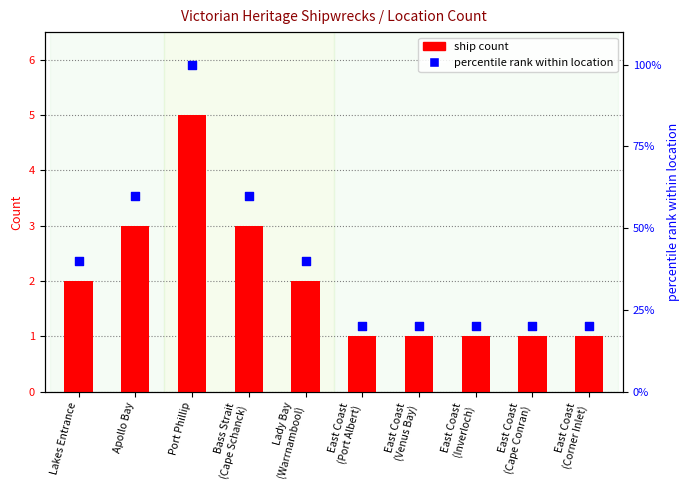

Which series has the widest spread of Y values?

percentile rank within location